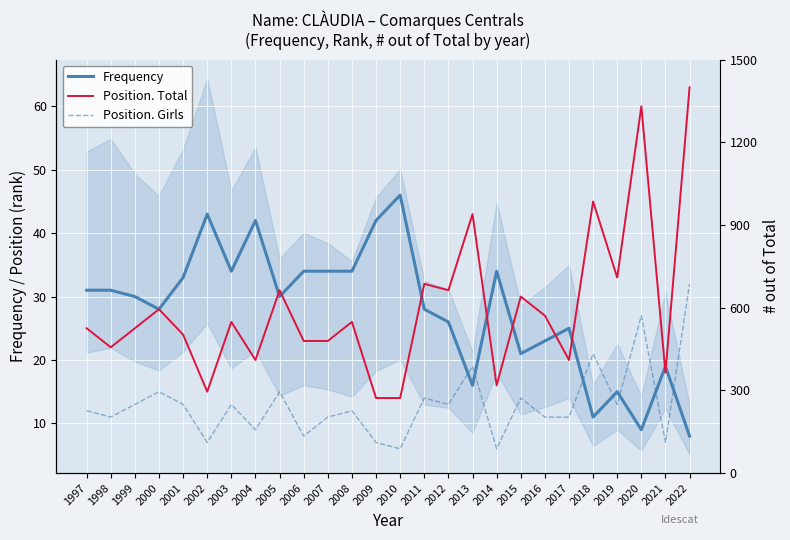

What is the total value across all series at 2015?

65